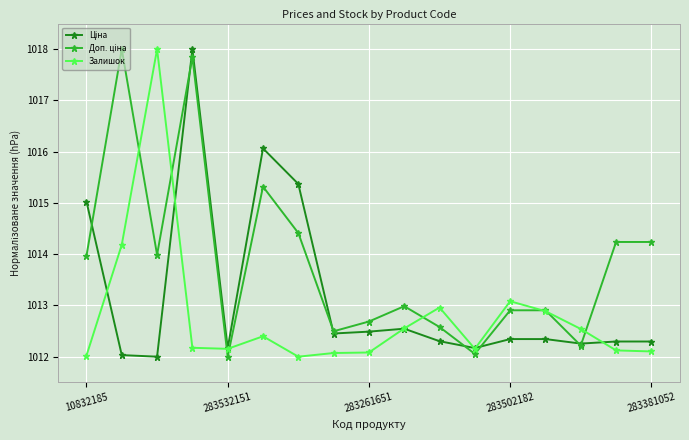

What is the maximum value shown in the chart?

1018.0